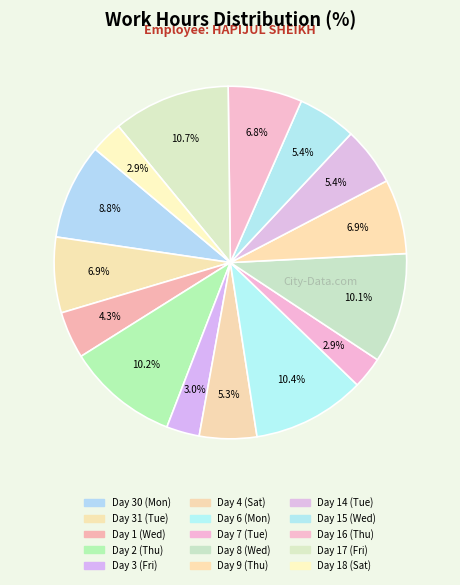

Is it true that Day 17 (Fri) is 11% of the pie?

True